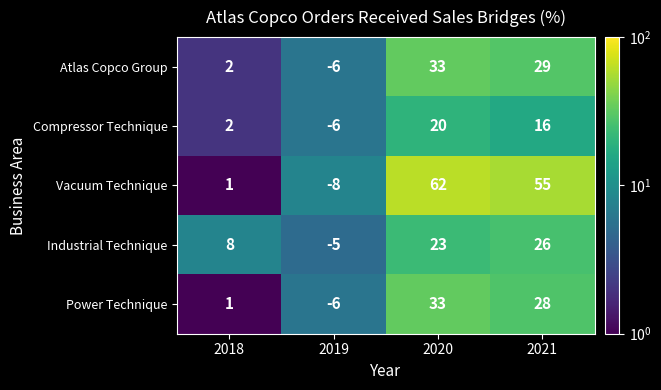

The Vacuum Technique series shows 89 at 2021. True or false?

False